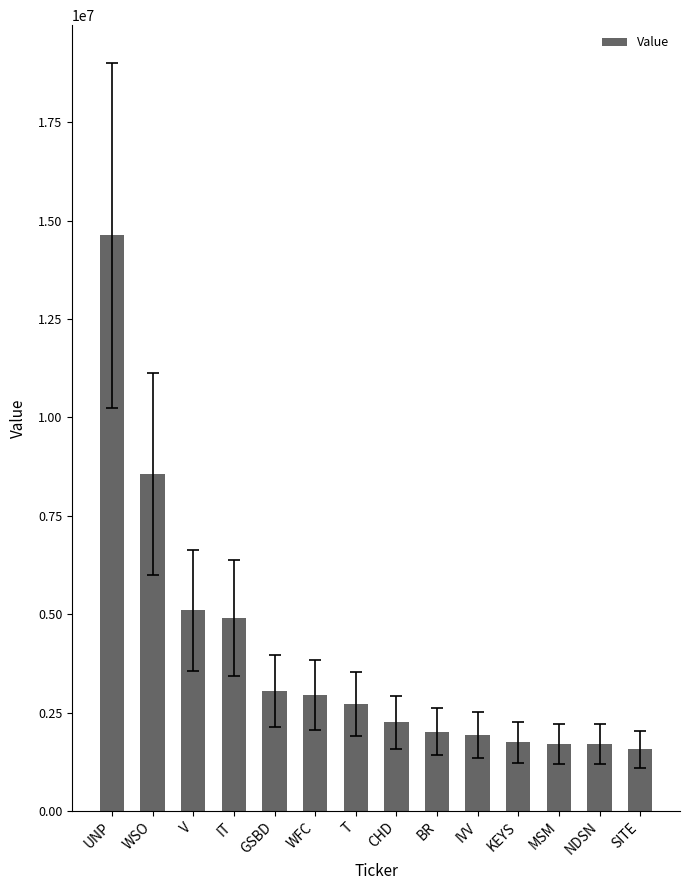

Approximately how many times larger is the value at KEYS compared to IT?

0.4